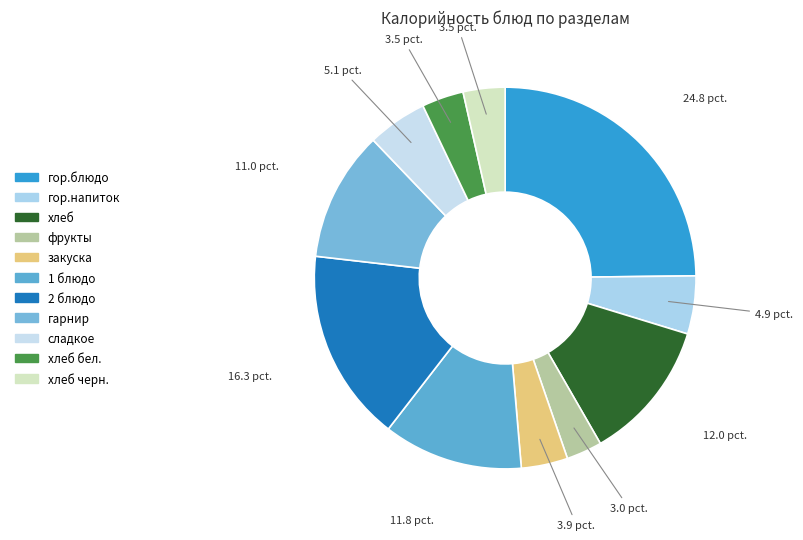

To the nearest percent, what is the difference between the largest and smallest slice percentages?

22%